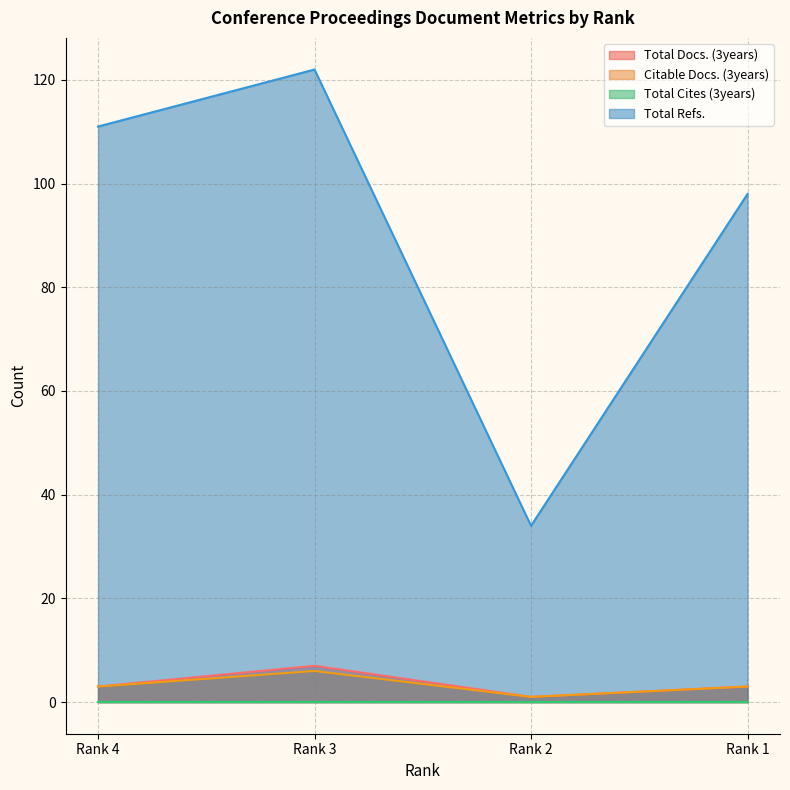

What is the difference between the highest and lowest values at Rank 2?

34